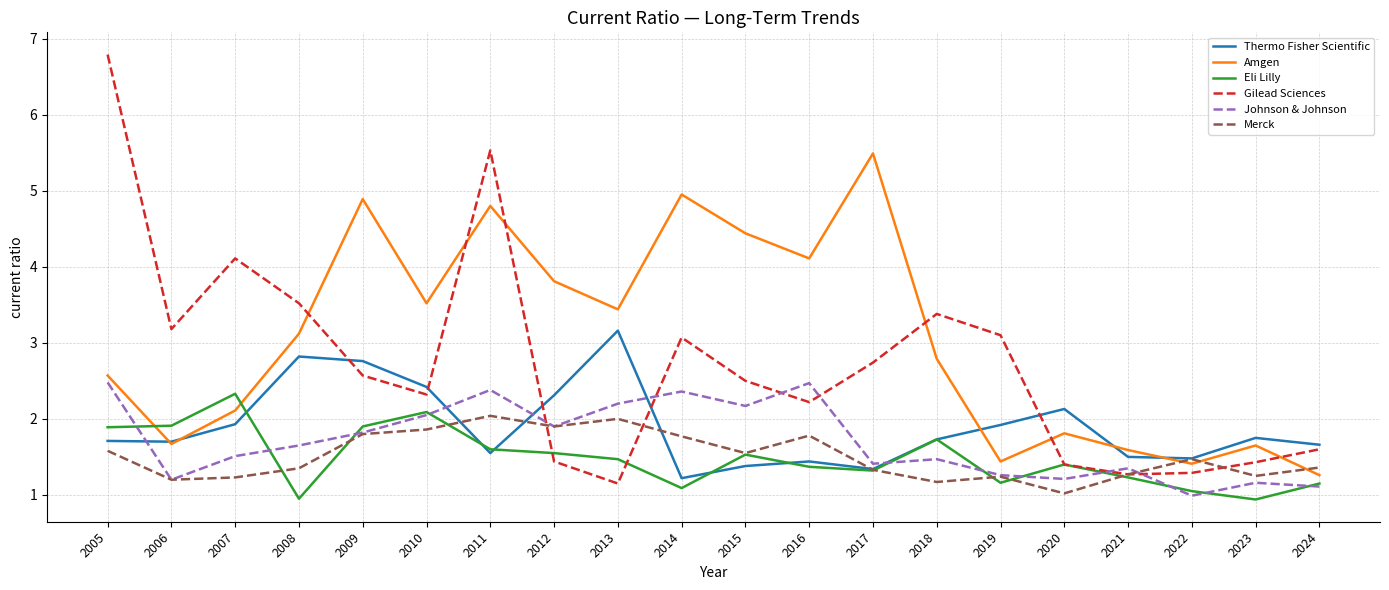

How many interior local valleys does the Gilead Sciences series have?

5